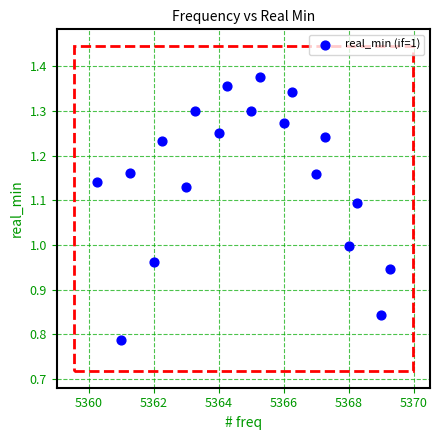

What is the range of X values (max minus min)?

9.0